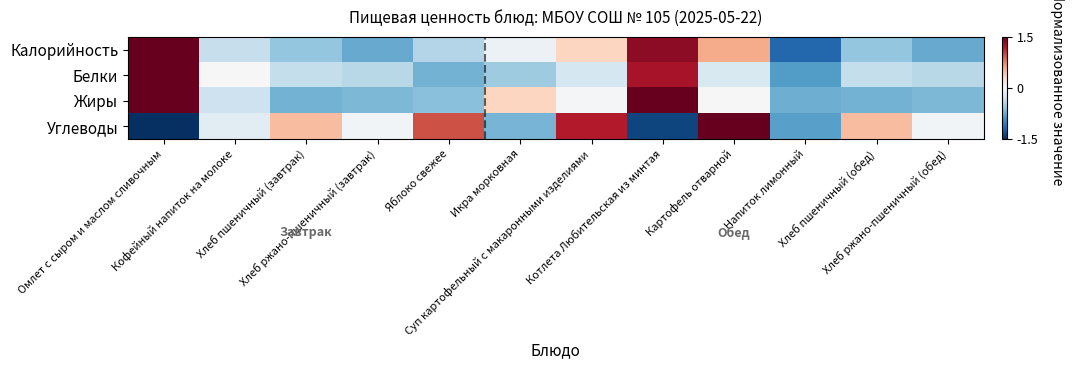

Between Картофель отварной and Кофейный напиток на молоке, which is larger?

Картофель отварной